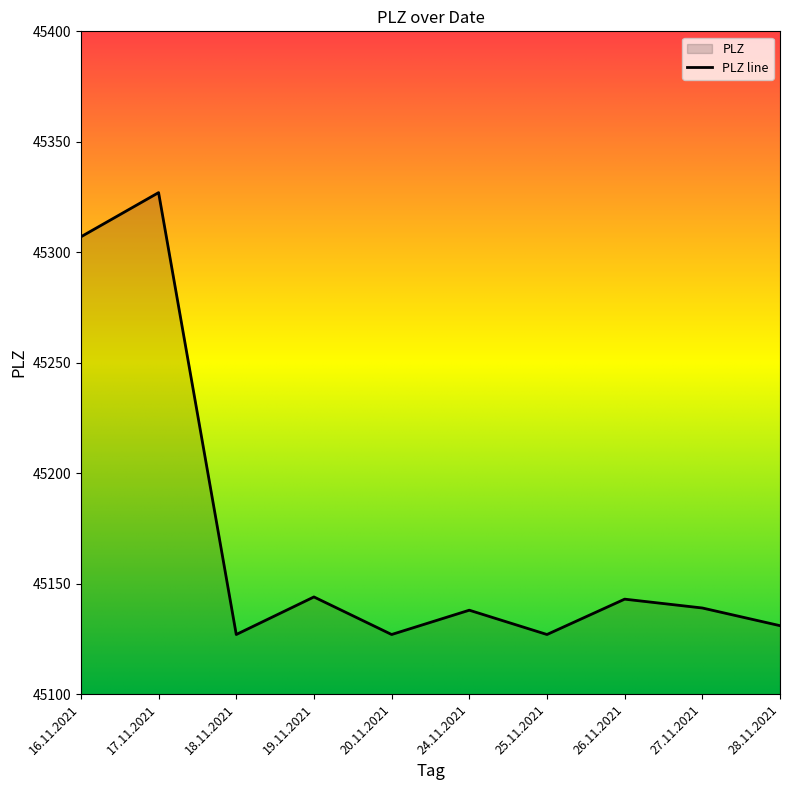

Where does the data first go above 45139?

16.11.2021